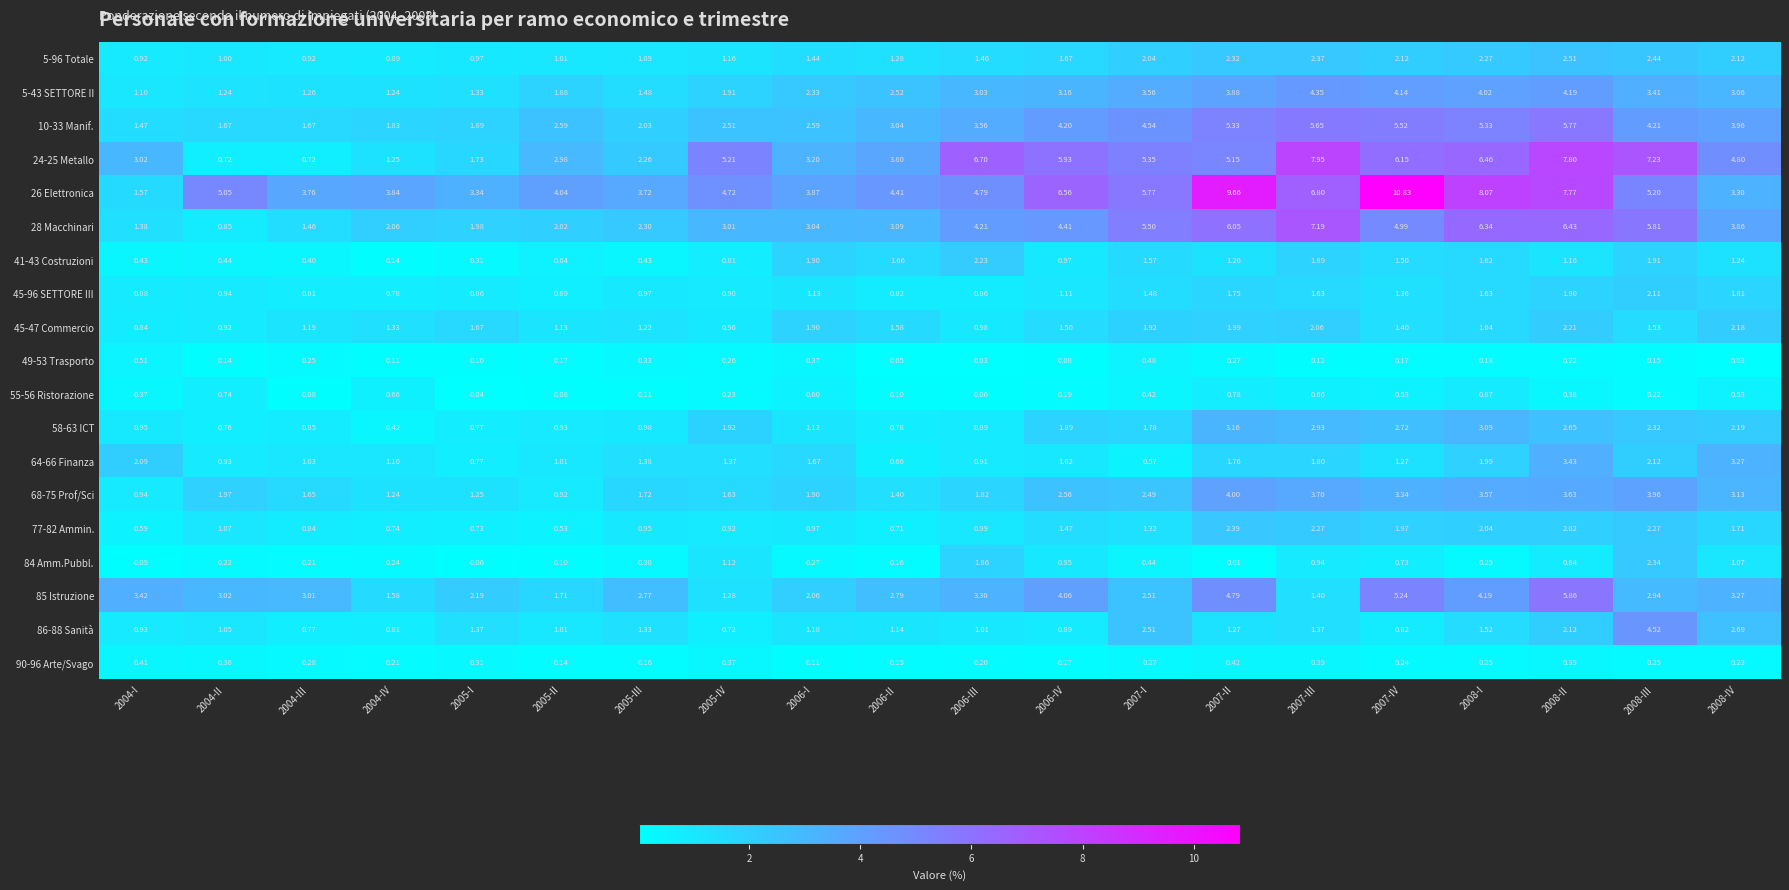

Count the number of categories in the chart.

20